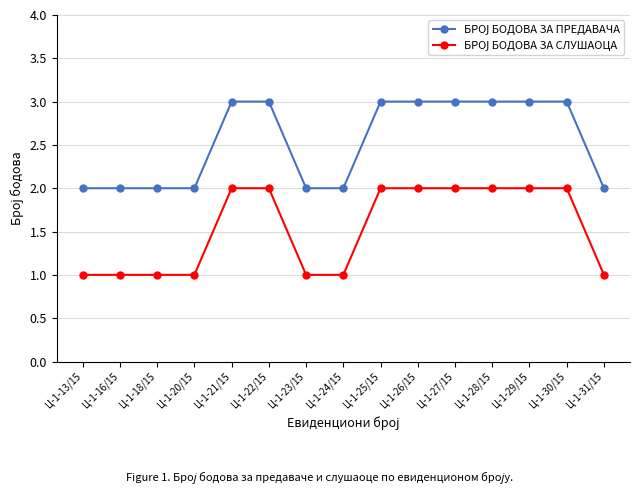

What position from the left is Ц-1-26/15?

10